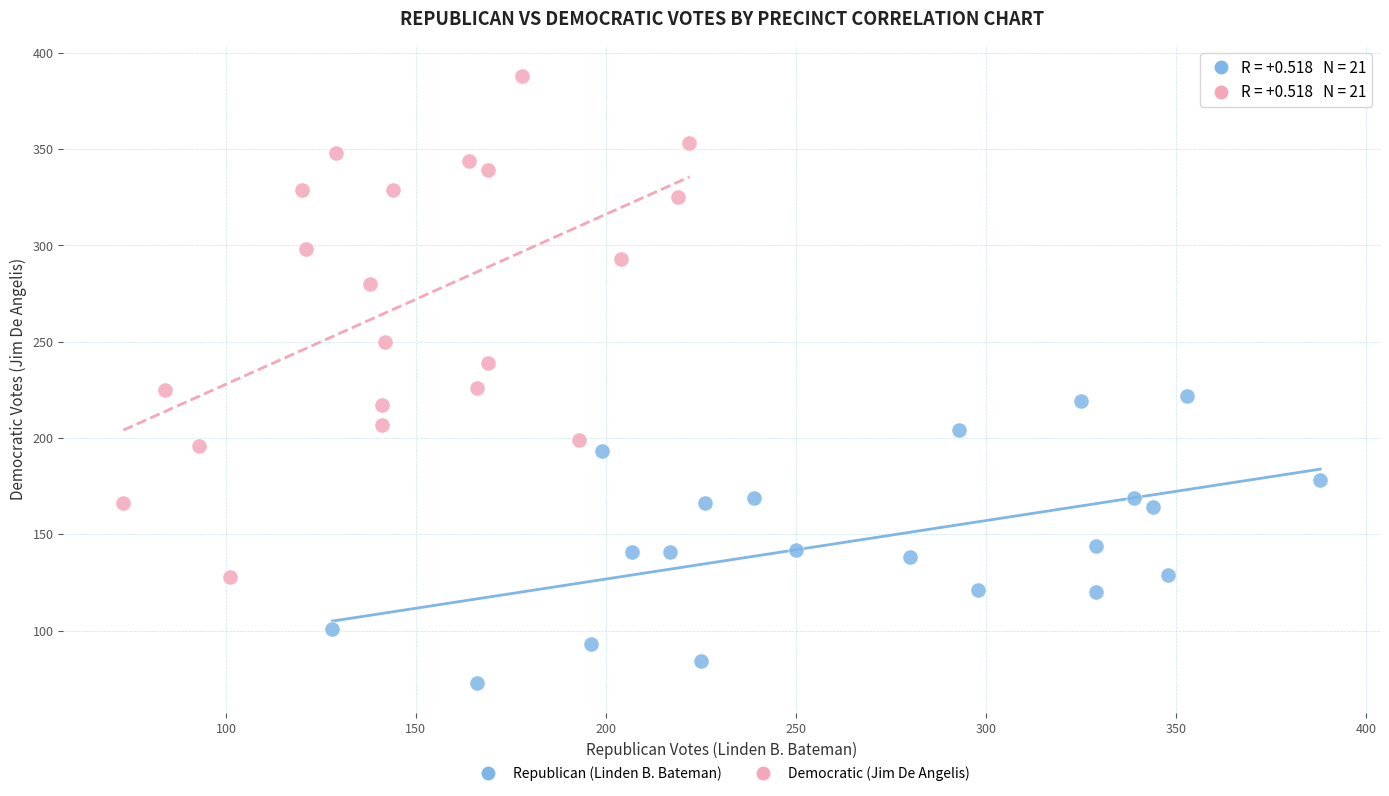

What are all the series names shown in the legend?

Republican (Linden B. Bateman), Democratic (Jim De Angelis)